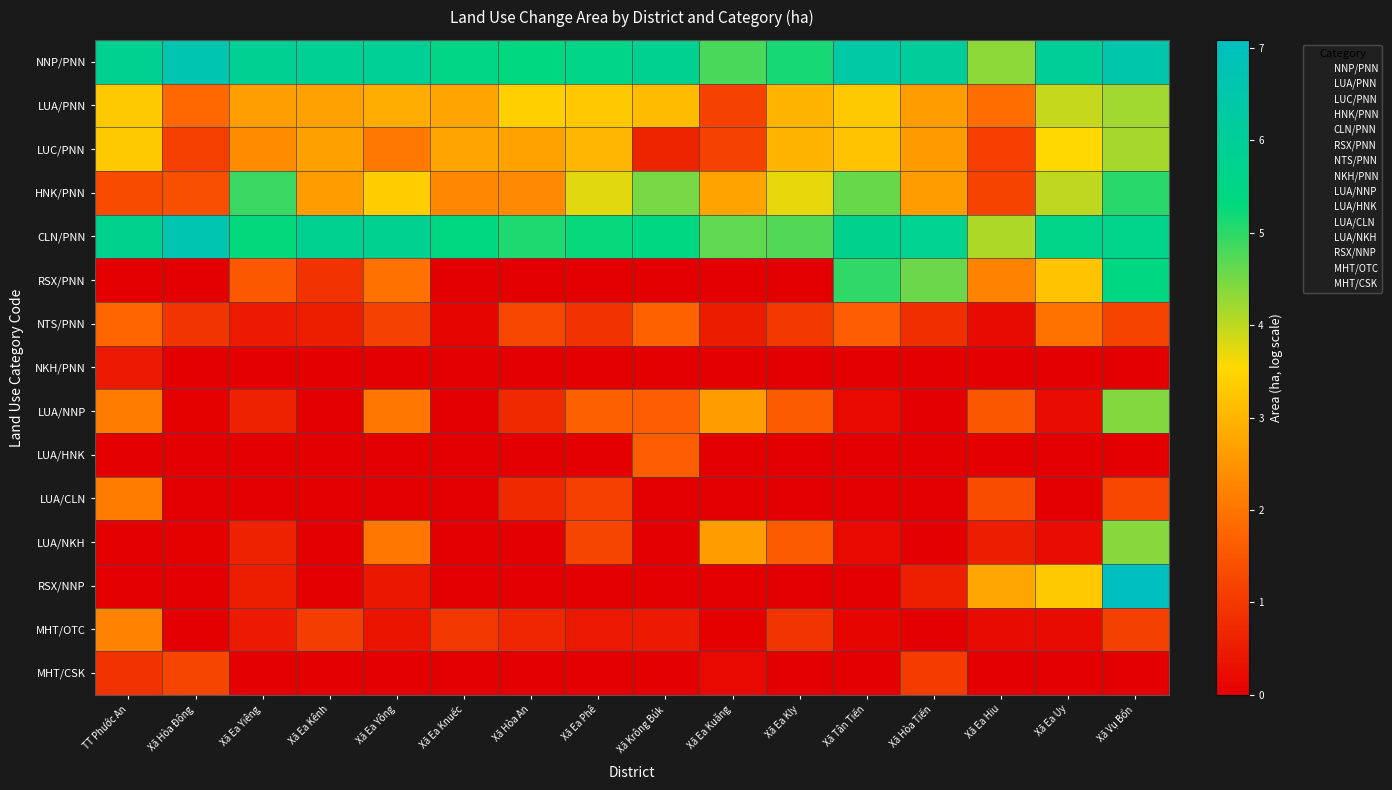

Reading right to left, what are all the values shown in this chart?

NNP/PNN: Xã Vụ Bổn=6.6	Xã Ea Uy=6.0	Xã Ea Hiu=4.3	Xã Hòa Tiến=6.1	Xã Tân Tiến=6.4	Xã Ea Kly=5.2	Xã Ea Kuăng=4.8	Xã Krông Búk=5.8	Xã Ea Phê=5.6	Xã Hòa An=5.3	Xã Ea Knuếc=5.5	Xã Ea Yông=5.9	Xã Ea Kênh=5.9	Xã Ea Yiêng=5.9	Xã Hòa Đông=6.7	TT Phước An=5.8
LUA/PNN: Xã Vụ Bổn=4.2	Xã Ea Uy=3.9	Xã Ea Hiu=1.9	Xã Hòa Tiến=2.6	Xã Tân Tiến=3.3	Xã Ea Kly=3.0	Xã Ea Kuăng=1.2	Xã Krông Búk=3.1	Xã Ea Phê=3.3	Xã Hòa An=3.4	Xã Ea Knuếc=2.7	Xã Ea Yông=2.9	Xã Ea Kênh=2.7	Xã Ea Yiêng=2.7	Xã Hòa Đông=1.8	TT Phước An=3.3
LUC/PNN: Xã Vụ Bổn=4.2	Xã Ea Uy=3.6	Xã Ea Hiu=1.1	Xã Hòa Tiến=2.6	Xã Tân Tiến=3.2	Xã Ea Kly=3.0	Xã Ea Kuăng=1.2	Xã Krông Búk=0.6	Xã Ea Phê=3.0	Xã Hòa An=2.7	Xã Ea Knuếc=2.7	Xã Ea Yông=2.1	Xã Ea Kênh=2.7	Xã Ea Yiêng=2.4	Xã Hòa Đông=1.1	TT Phước An=3.3
HNK/PNN: Xã Vụ Bổn=5.0	Xã Ea Uy=4.0	Xã Ea Hiu=1.2	Xã Hòa Tiến=2.6	Xã Tân Tiến=4.6	Xã Ea Kly=3.7	Xã Ea Kuăng=2.7	Xã Krông Búk=4.5	Xã Ea Phê=3.7	Xã Hòa An=2.3	Xã Ea Knuếc=2.3	Xã Ea Yông=3.4	Xã Ea Kênh=2.6	Xã Ea Yiêng=4.9	Xã Hòa Đông=1.4	TT Phước An=1.3
CLN/PNN: Xã Vụ Bổn=5.6	Xã Ea Uy=5.6	Xã Ea Hiu=4.1	Xã Hòa Tiến=5.8	Xã Tân Tiến=5.7	Xã Ea Kly=4.7	Xã Ea Kuăng=4.6	Xã Krông Búk=5.4	Xã Ea Phê=5.3	Xã Hòa An=5.1	Xã Ea Knuếc=5.4	Xã Ea Yông=5.8	Xã Ea Kênh=5.8	Xã Ea Yiêng=5.3	Xã Hòa Đông=6.6	TT Phước An=5.7
RSX/PNN: Xã Vụ Bổn=5.4	Xã Ea Uy=3.2	Xã Ea Hiu=2.2	Xã Hòa Tiến=4.6	Xã Tân Tiến=5.0	Xã Ea Kly=0.0	Xã Ea Kuăng=0.0	Xã Krông Búk=0.0	Xã Ea Phê=0.0	Xã Hòa An=0.0	Xã Ea Knuếc=0.0	Xã Ea Yông=2.0	Xã Ea Kênh=0.9	Xã Ea Yiêng=1.5	Xã Hòa Đông=0.0	TT Phước An=0.0
NTS/PNN: Xã Vụ Bổn=1.2	Xã Ea Uy=2.0	Xã Ea Hiu=0.2	Xã Hòa Tiến=0.8	Xã Tân Tiến=1.6	Xã Ea Kly=1.0	Xã Ea Kuăng=0.5	Xã Krông Búk=1.7	Xã Ea Phê=0.9	Xã Hòa An=1.2	Xã Ea Knuếc=0.1	Xã Ea Yông=1.2	Xã Ea Kênh=0.5	Xã Ea Yiêng=0.5	Xã Hòa Đông=0.9	TT Phước An=1.8
NKH/PNN: Xã Vụ Bổn=0.0	Xã Ea Uy=0.0	Xã Ea Hiu=0.0	Xã Hòa Tiến=0.0	Xã Tân Tiến=0.0	Xã Ea Kly=0.0	Xã Ea Kuăng=0.0	Xã Krông Búk=0.0	Xã Ea Phê=0.0	Xã Hòa An=0.0	Xã Ea Knuếc=0.0	Xã Ea Yông=0.0	Xã Ea Kênh=0.0	Xã Ea Yiêng=0.0	Xã Hòa Đông=0.0	TT Phước An=0.4
LUA/NNP: Xã Vụ Bổn=4.4	Xã Ea Uy=0.2	Xã Ea Hiu=1.5	Xã Hòa Tiến=0.0	Xã Tân Tiến=0.2	Xã Ea Kly=1.6	Xã Ea Kuăng=2.6	Xã Krông Búk=1.6	Xã Ea Phê=1.7	Xã Hòa An=0.7	Xã Ea Knuếc=0.0	Xã Ea Yông=2.0	Xã Ea Kênh=0.0	Xã Ea Yiêng=0.6	Xã Hòa Đông=0.0	TT Phước An=2.1
LUA/HNK: Xã Vụ Bổn=0.0	Xã Ea Uy=0.0	Xã Ea Hiu=0.0	Xã Hòa Tiến=0.0	Xã Tân Tiến=0.0	Xã Ea Kly=0.0	Xã Ea Kuăng=0.0	Xã Krông Búk=1.6	Xã Ea Phê=0.0	Xã Hòa An=0.0	Xã Ea Knuếc=0.0	Xã Ea Yông=0.0	Xã Ea Kênh=0.0	Xã Ea Yiêng=0.0	Xã Hòa Đông=0.0	TT Phước An=0.0
LUA/CLN: Xã Vụ Bổn=1.2	Xã Ea Uy=0.0	Xã Ea Hiu=1.3	Xã Hòa Tiến=0.0	Xã Tân Tiến=0.0	Xã Ea Kly=0.0	Xã Ea Kuăng=0.0	Xã Krông Búk=0.0	Xã Ea Phê=1.1	Xã Hòa An=0.7	Xã Ea Knuếc=0.0	Xã Ea Yông=0.0	Xã Ea Kênh=0.0	Xã Ea Yiêng=0.0	Xã Hòa Đông=0.0	TT Phước An=2.1
LUA/NKH: Xã Vụ Bổn=4.4	Xã Ea Uy=0.2	Xã Ea Hiu=0.5	Xã Hòa Tiến=0.0	Xã Tân Tiến=0.2	Xã Ea Kly=1.6	Xã Ea Kuăng=2.6	Xã Krông Búk=0.0	Xã Ea Phê=1.2	Xã Hòa An=0.0	Xã Ea Knuếc=0.0	Xã Ea Yông=2.0	Xã Ea Kênh=0.0	Xã Ea Yiêng=0.6	Xã Hòa Đông=0.0	TT Phước An=0.0
RSX/NNP: Xã Vụ Bổn=7.1	Xã Ea Uy=3.3	Xã Ea Hiu=2.8	Xã Hòa Tiến=0.6	Xã Tân Tiến=0.0	Xã Ea Kly=0.0	Xã Ea Kuăng=0.0	Xã Krông Búk=0.0	Xã Ea Phê=0.0	Xã Hòa An=0.0	Xã Ea Knuếc=0.0	Xã Ea Yông=0.4	Xã Ea Kênh=0.0	Xã Ea Yiêng=0.5	Xã Hòa Đông=0.0	TT Phước An=0.0
MHT/OTC: Xã Vụ Bổn=1.1	Xã Ea Uy=0.2	Xã Ea Hiu=0.2	Xã Hòa Tiến=0.0	Xã Tân Tiến=0.1	Xã Ea Kly=0.9	Xã Ea Kuăng=0.0	Xã Krông Búk=0.5	Xã Ea Phê=0.5	Xã Hòa An=0.7	Xã Ea Knuếc=1.0	Xã Ea Yông=0.4	Xã Ea Kênh=1.1	Xã Ea Yiêng=0.5	Xã Hòa Đông=0.0	TT Phước An=2.2
MHT/CSK: Xã Vụ Bổn=0.0	Xã Ea Uy=0.0	Xã Ea Hiu=0.0	Xã Hòa Tiến=1.0	Xã Tân Tiến=0.0	Xã Ea Kly=0.0	Xã Ea Kuăng=0.2	Xã Krông Búk=0.0	Xã Ea Phê=0.0	Xã Hòa An=0.0	Xã Ea Knuếc=0.0	Xã Ea Yông=0.0	Xã Ea Kênh=0.0	Xã Ea Yiêng=0.0	Xã Hòa Đông=1.2	TT Phước An=0.9